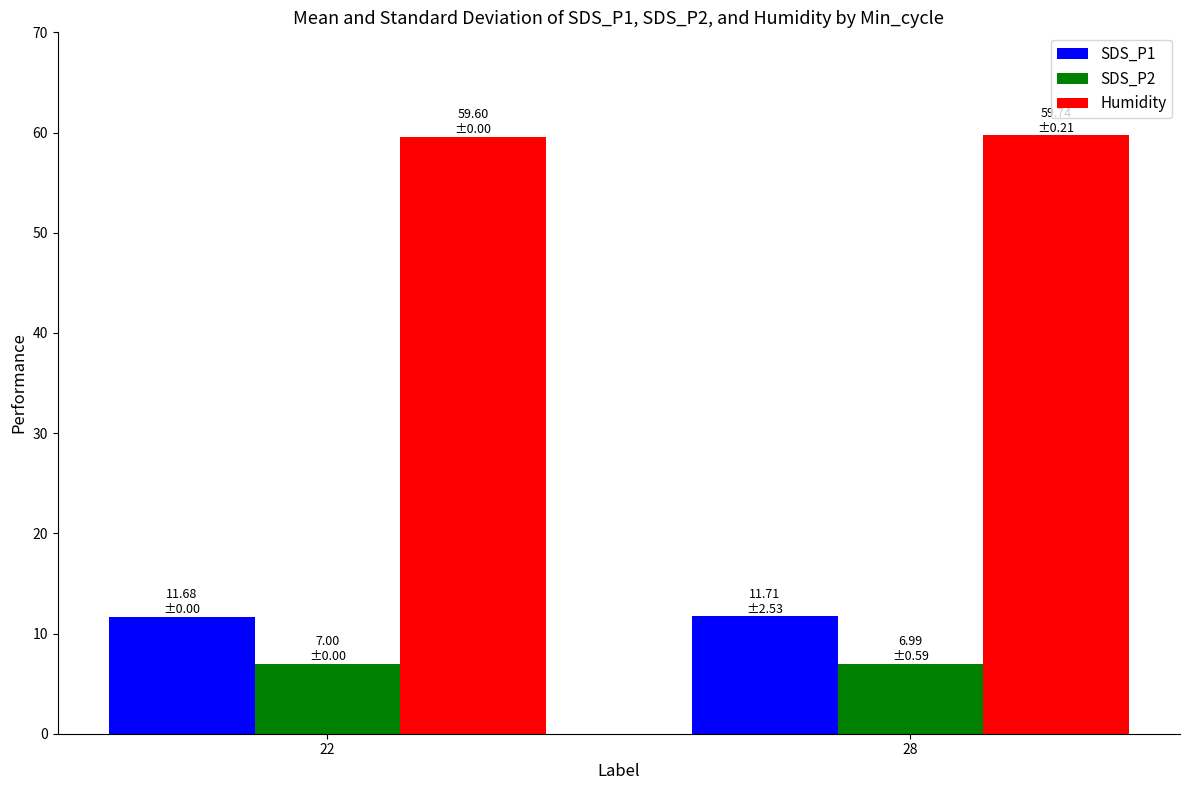

Rank the series by their maximum value, from lowest to highest.

SDS_P2, SDS_P1, Humidity